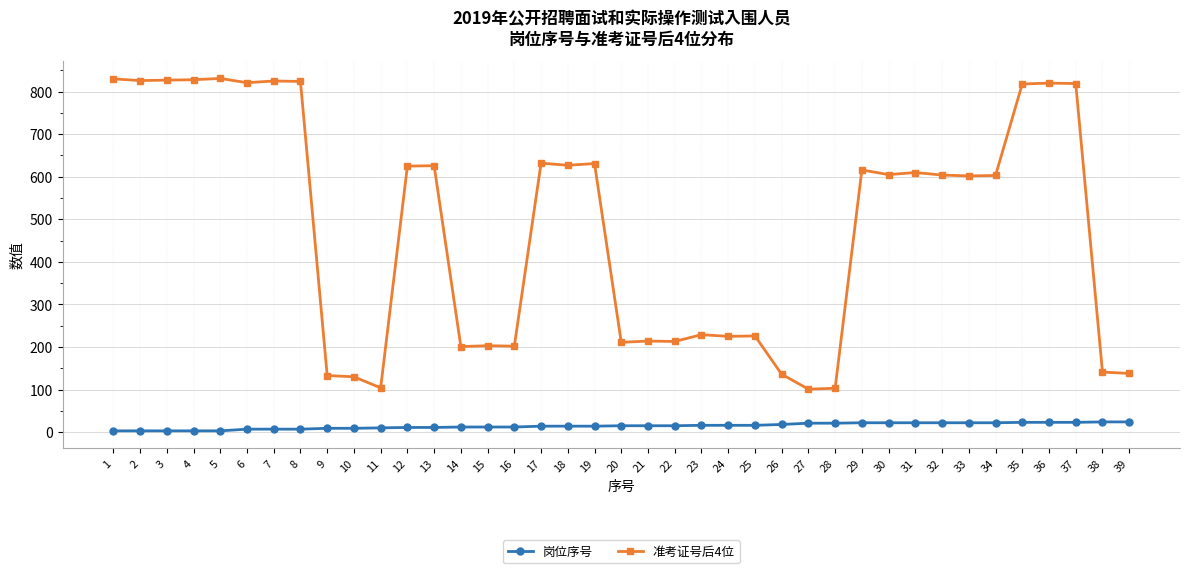

What is the sum of all 岗位序号 values?

566